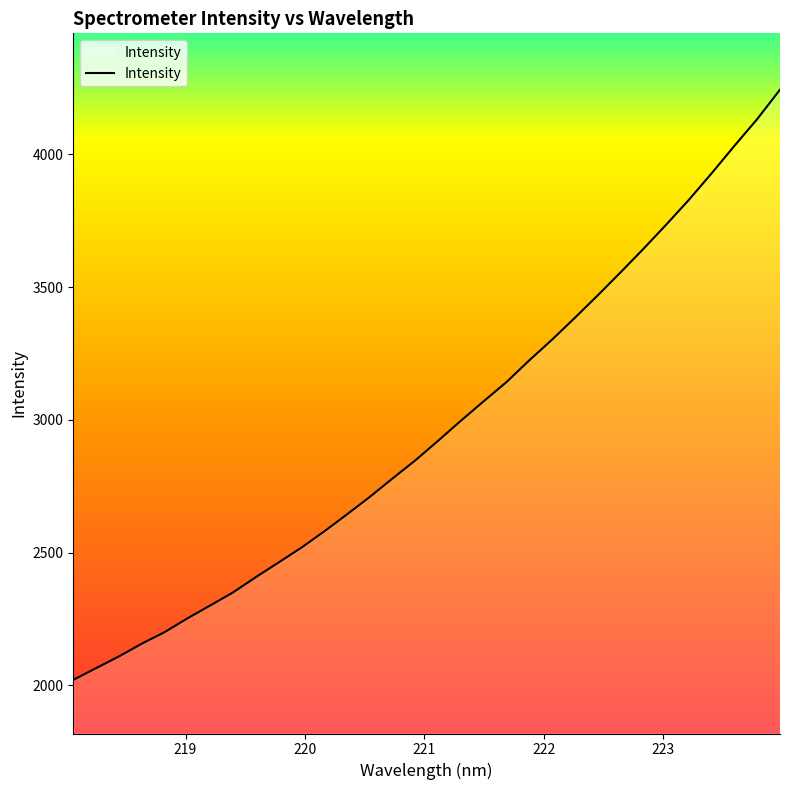

What is the difference between the maximum and minimum values?

2223.4